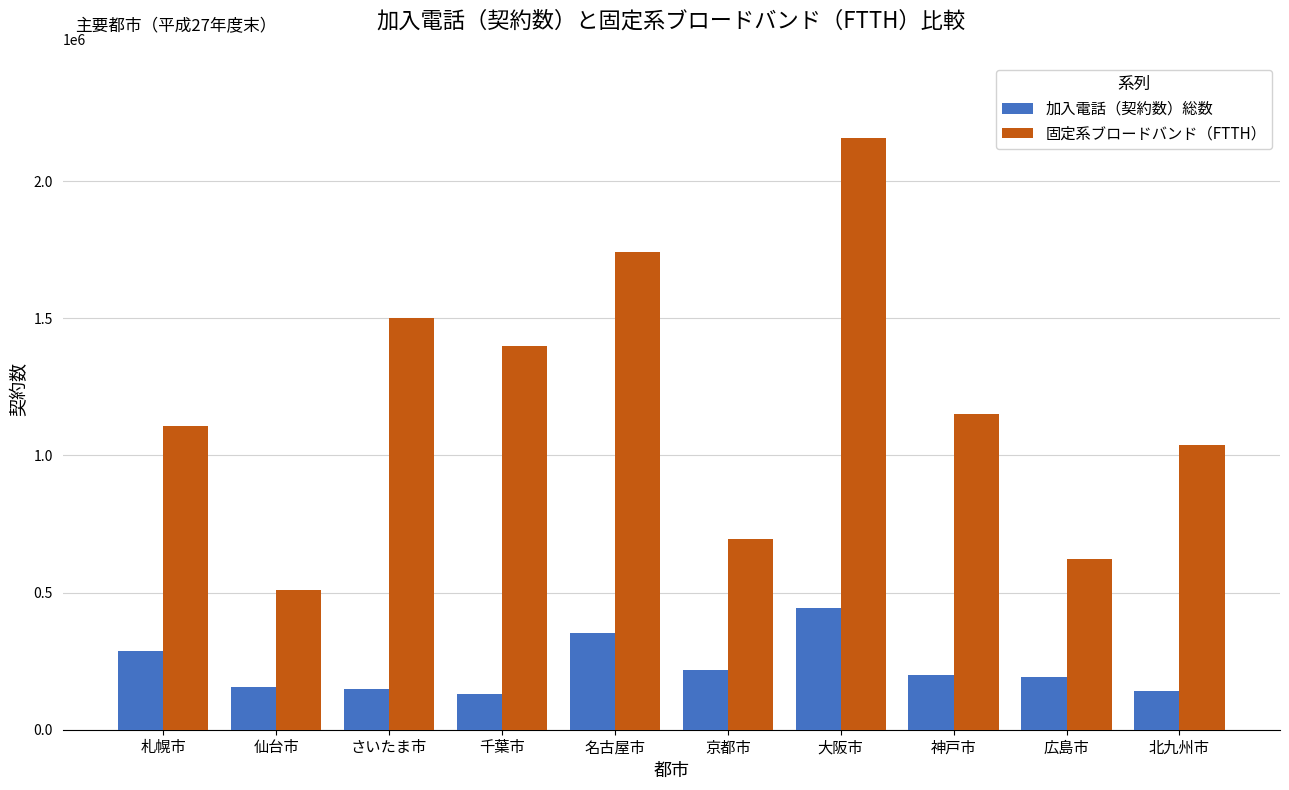

How many series are shown in this chart?

2